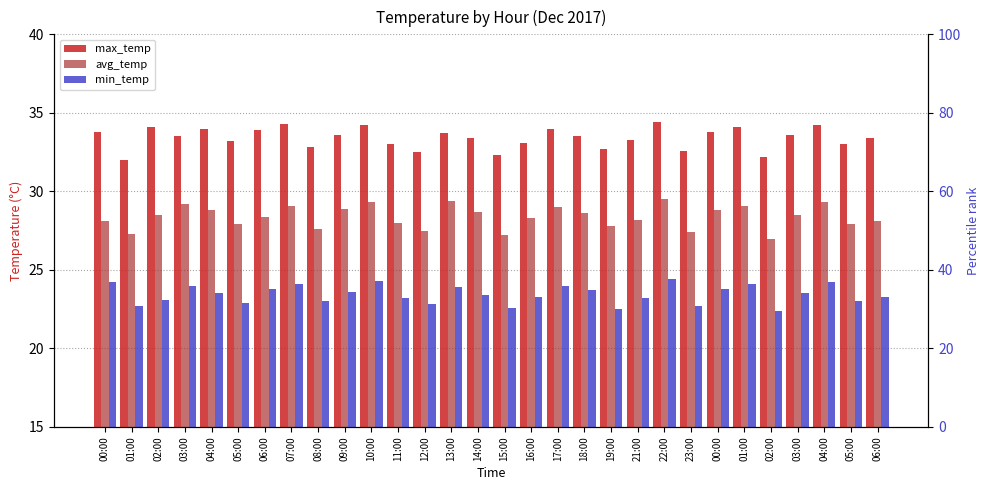

Where does the avg_temp series first go above 28?

00:00